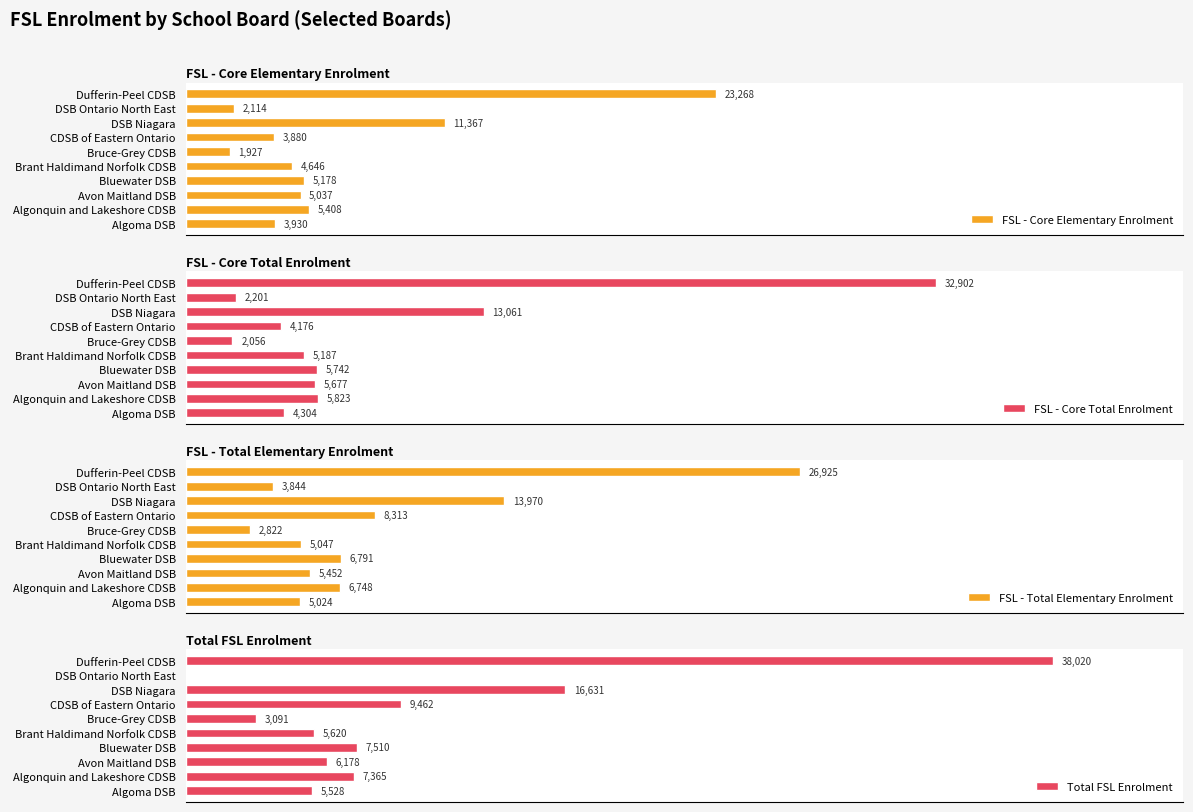

At which label is FSL - Core Elementary Enrolment closest to 12597?

DSB Niagara